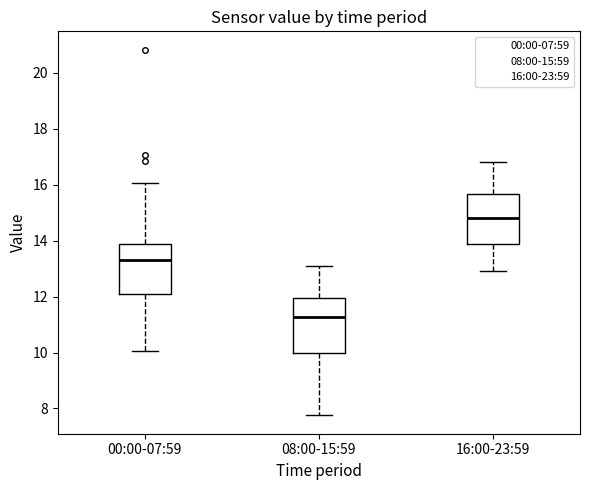

Reading left to right, transcribe this box plot: for each box, give where its median line is, the range the box spans, and where its two whiskers end, as read against the y-axis. The values are not printed on the chart, so give them approximately, as read against the axis.

00:00-07:59: median 13.2, box 12.2 to 13.8, whiskers 10.0 to 16.0
08:00-15:59: median 11.2, box 10.0 to 12.0, whiskers 7.8 to 13.2
16:00-23:59: median 14.8, box 13.8 to 15.6, whiskers 13.0 to 16.8